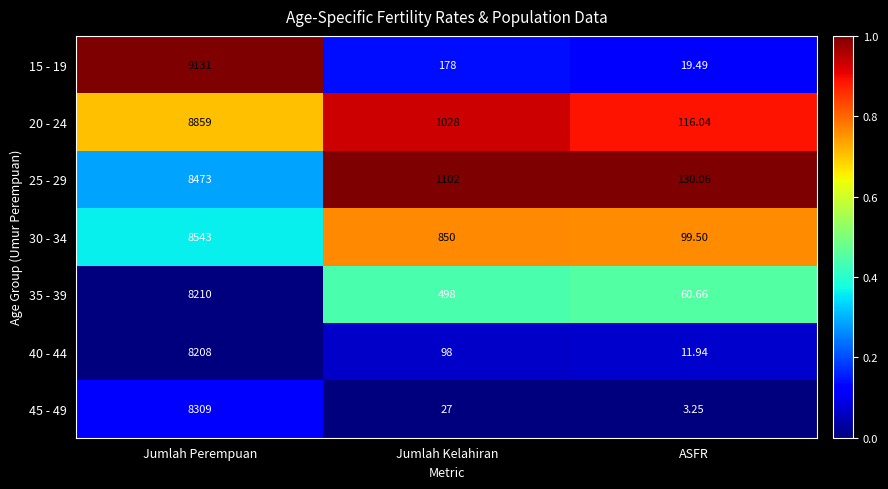

At ASFR, list the series in order from smallest to largest.

45 - 49, 40 - 44, 15 - 19, 35 - 39, 30 - 34, 20 - 24, 25 - 29